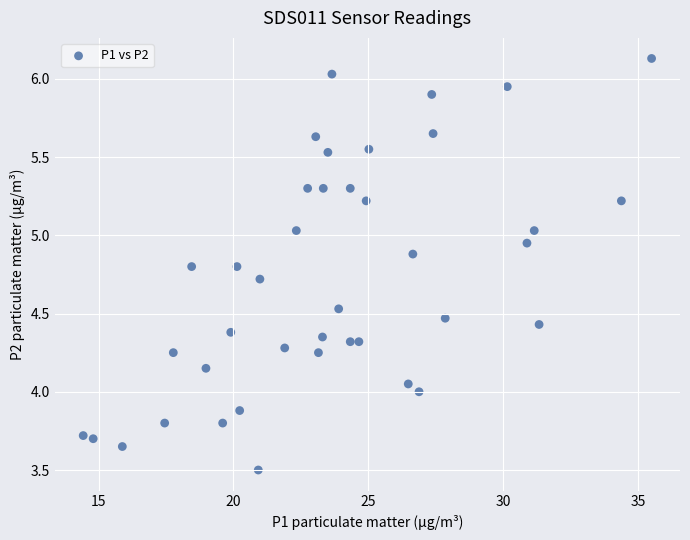

What is the range of Y values (max minus min)?

2.6